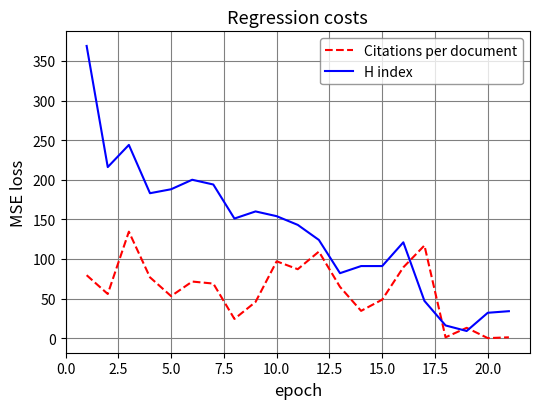

How many categories are shown in the chart?

21